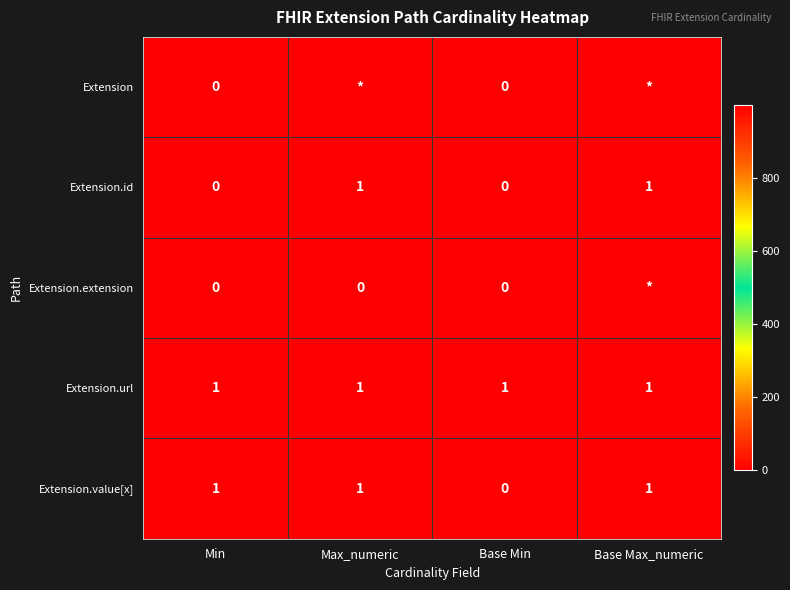

Is the value of Extension at Base Min greater than the value of Extension.value[x] at Max_numeric?

No